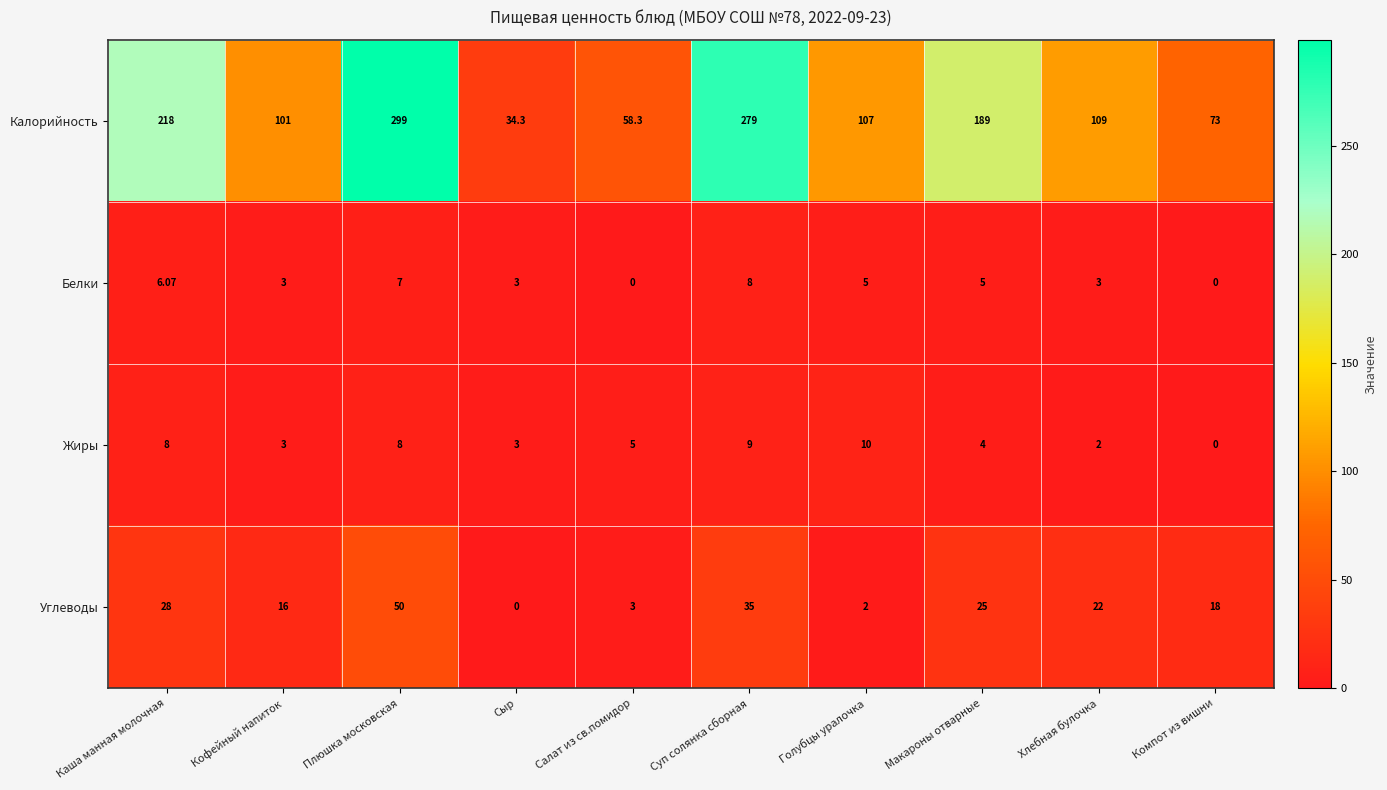

At which label is Калорийность closest to 166?

Макароны отварные